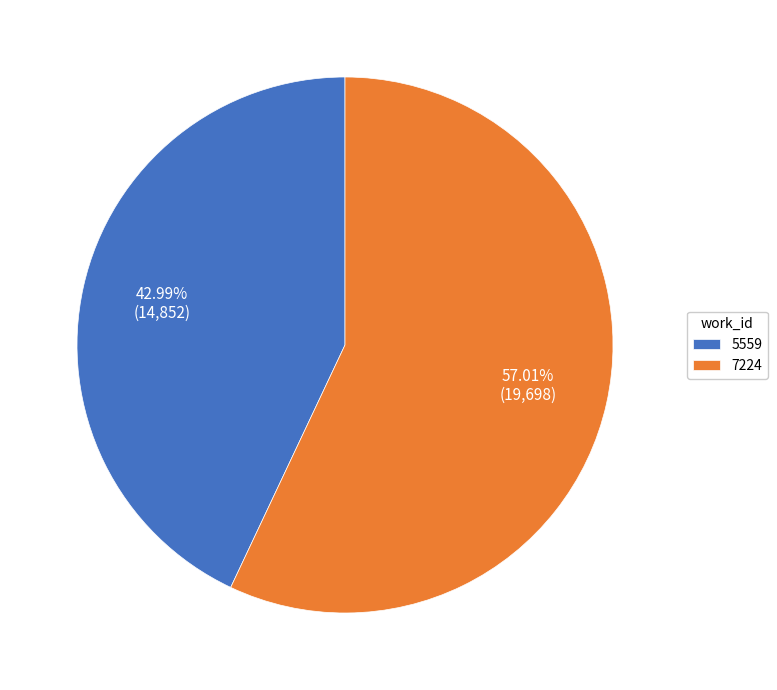

What is the ratio of the value at 7224 to the value at 5559?

1.3